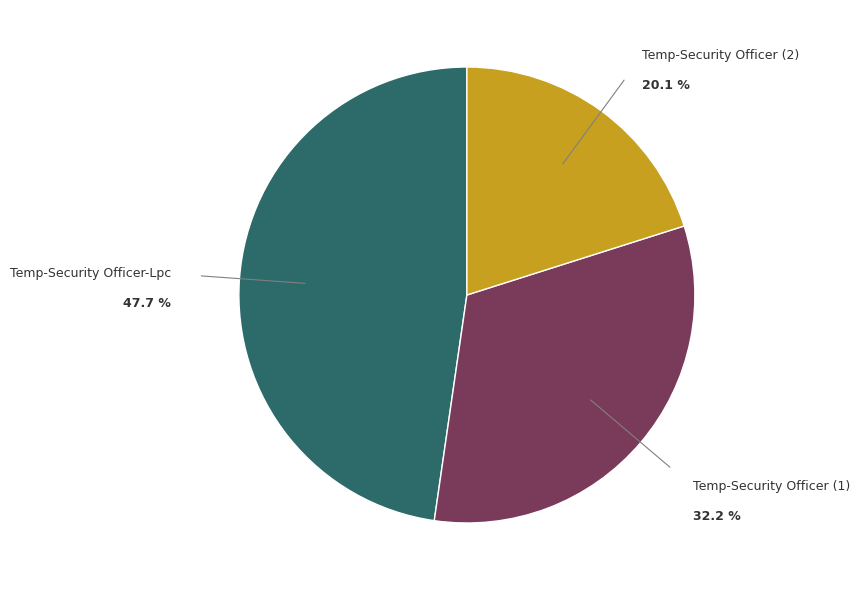

Which has a higher value, Temp-Security Officer (1) or Temp-Security Officer-Lpc?

Temp-Security Officer-Lpc